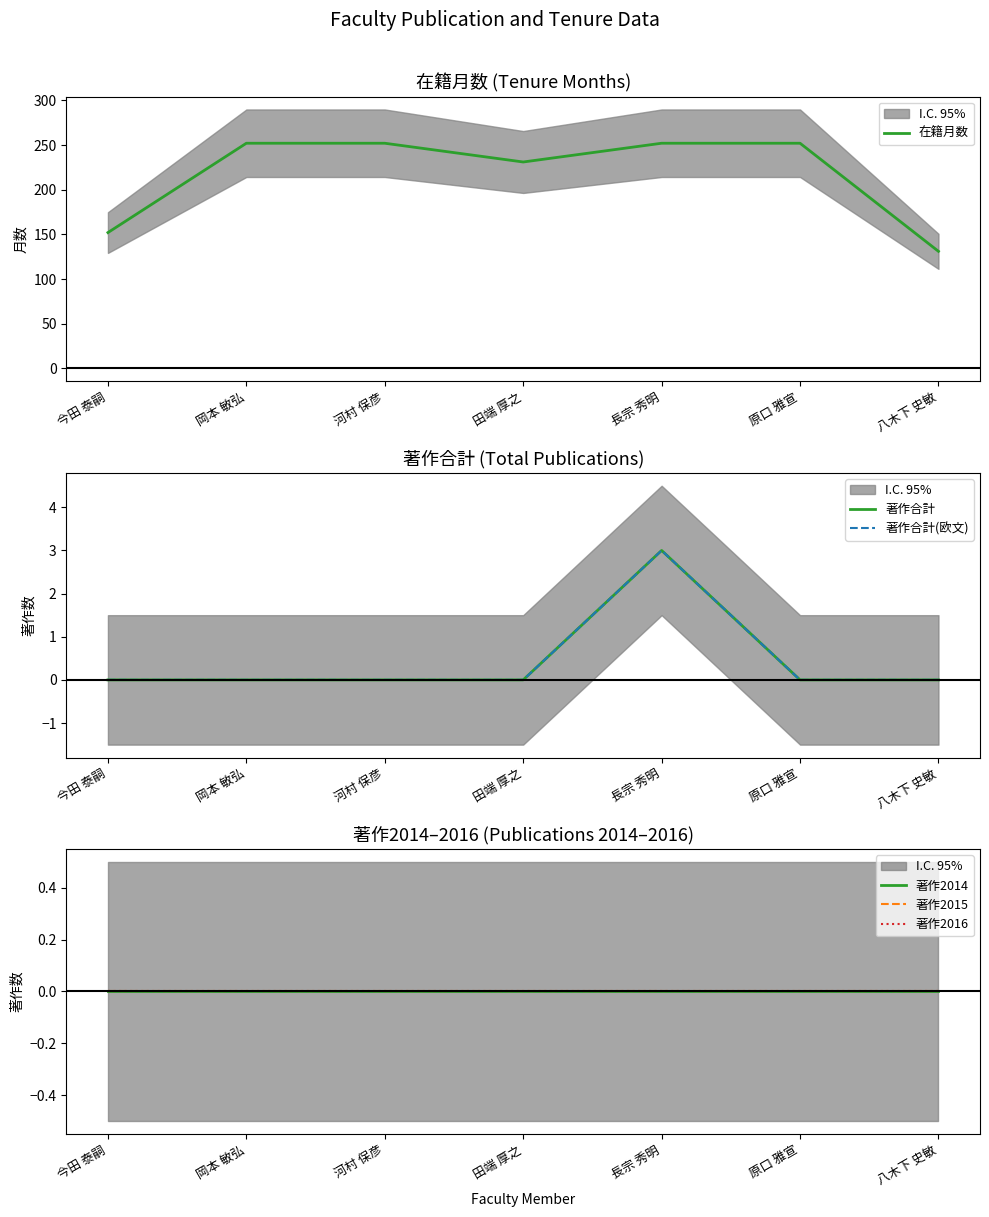

At which category is the sum across all series the highest?

長宗 秀明